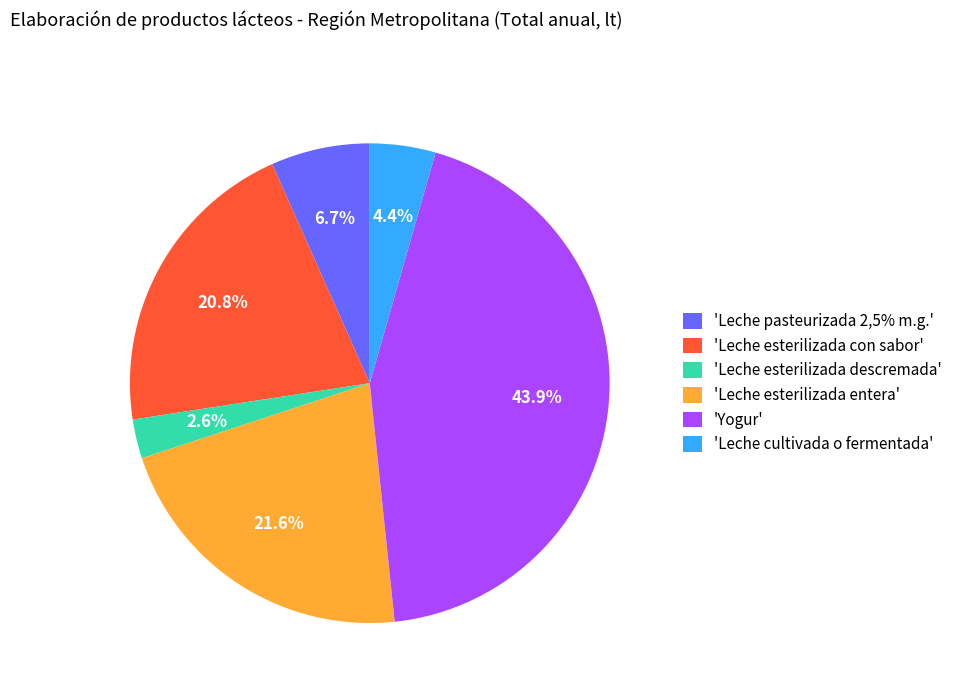

Which has a higher value, 'Leche cultivada o fermentada' or 'Yogur'?

'Yogur'